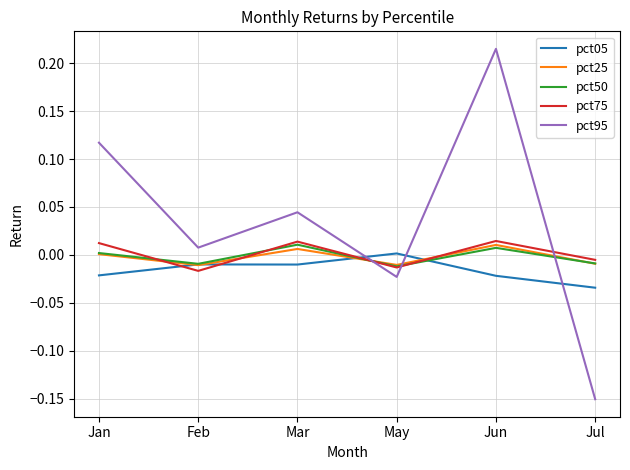

At which category is the sum across all series the highest?

Jun